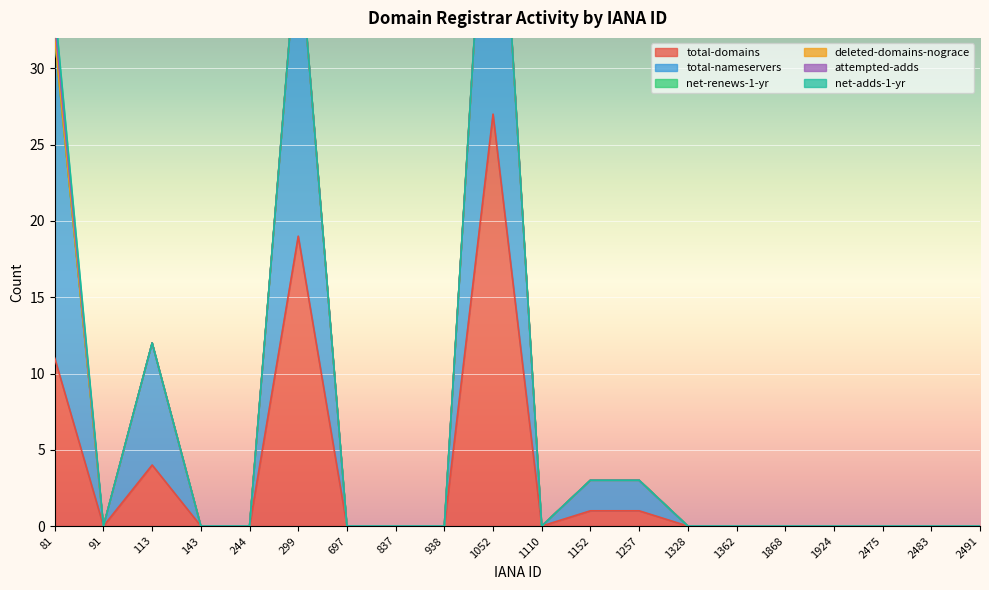

Which series changed the most between 2475 and 2491?

total-domains